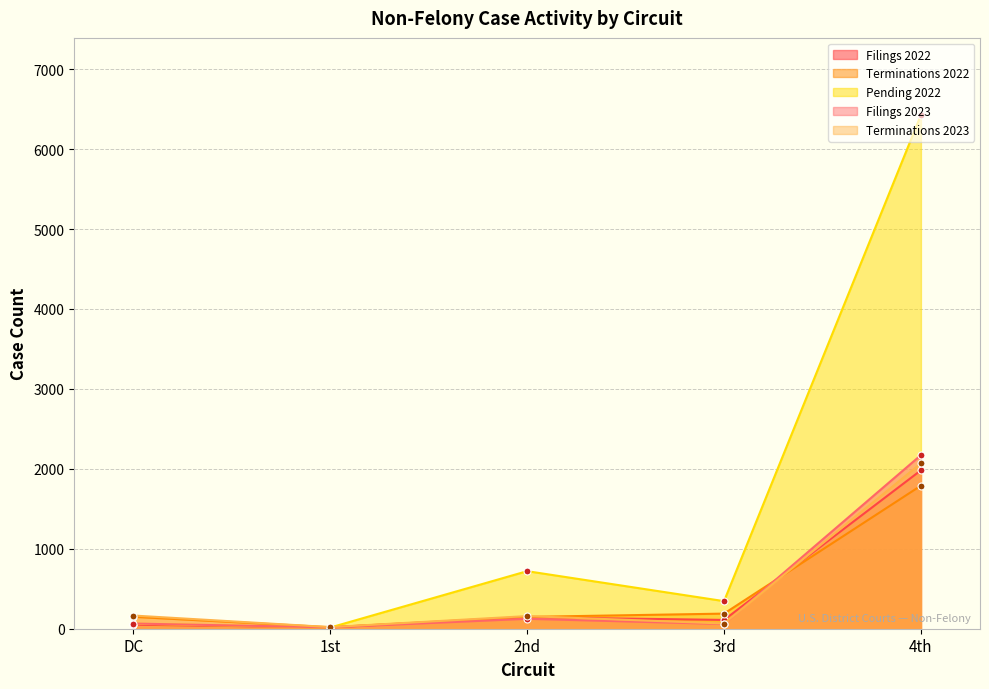

How many lines are shown in the chart?

5